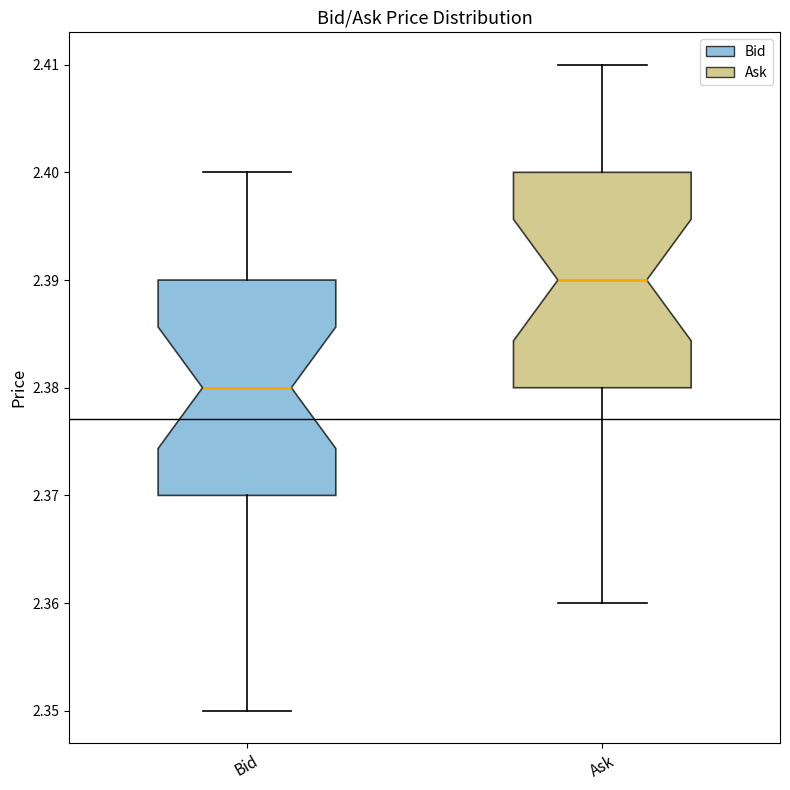

Reading left to right, transcribe this box plot: for each box, give where its median line is, the range the box spans, and where its two whiskers end, as read against the y-axis. The values are not printed on the chart, so give them approximately, as read against the axis.

Bid: median 2.38, box 2.37 to 2.39, whiskers 2.35 to 2.40
Ask: median 2.39, box 2.38 to 2.40, whiskers 2.36 to 2.41